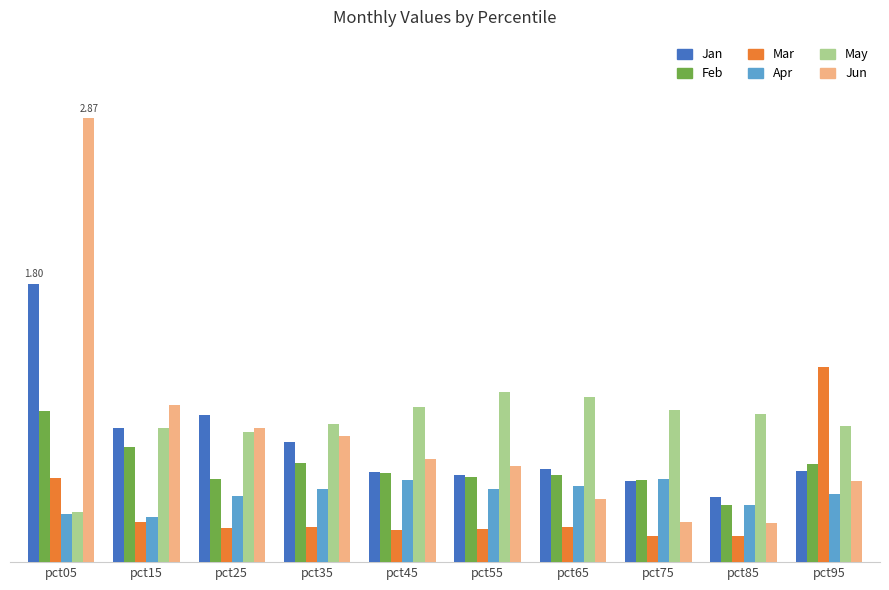

What is the sum of the Jun values at pct05 and pct15?

3.9